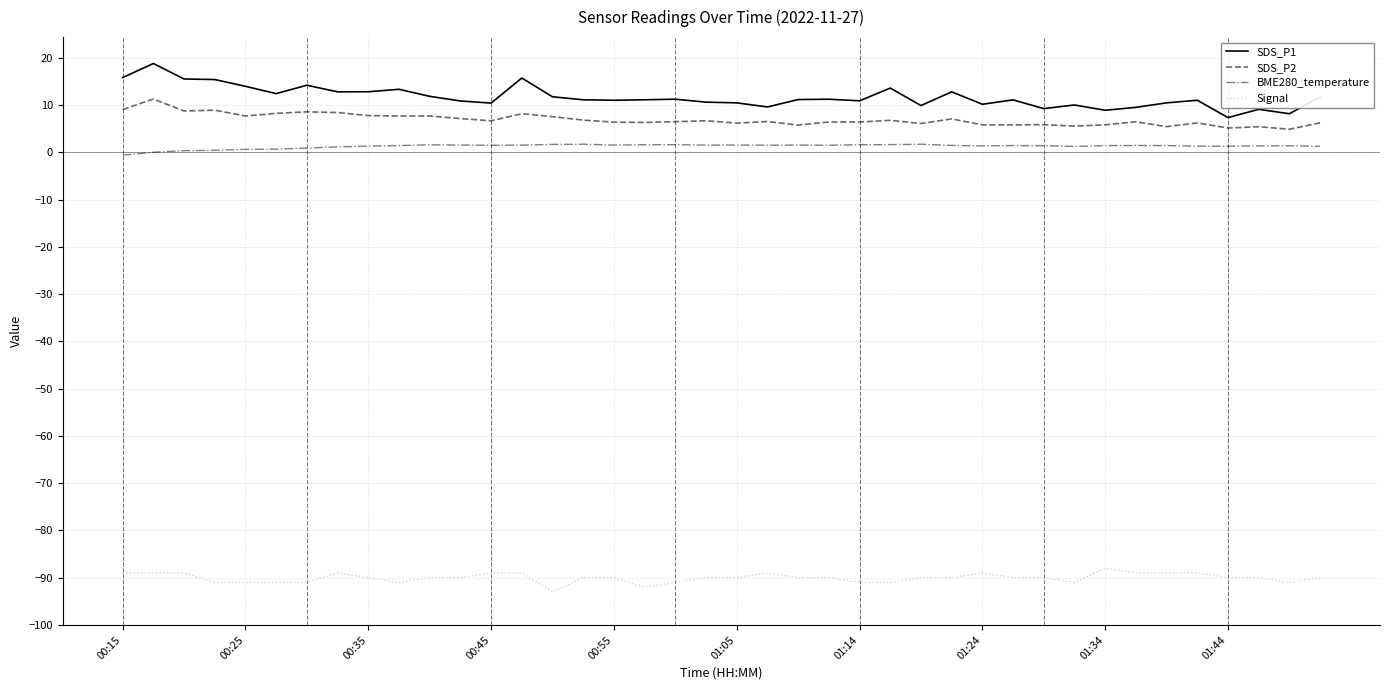

Does the chart have visible grid lines?

Yes